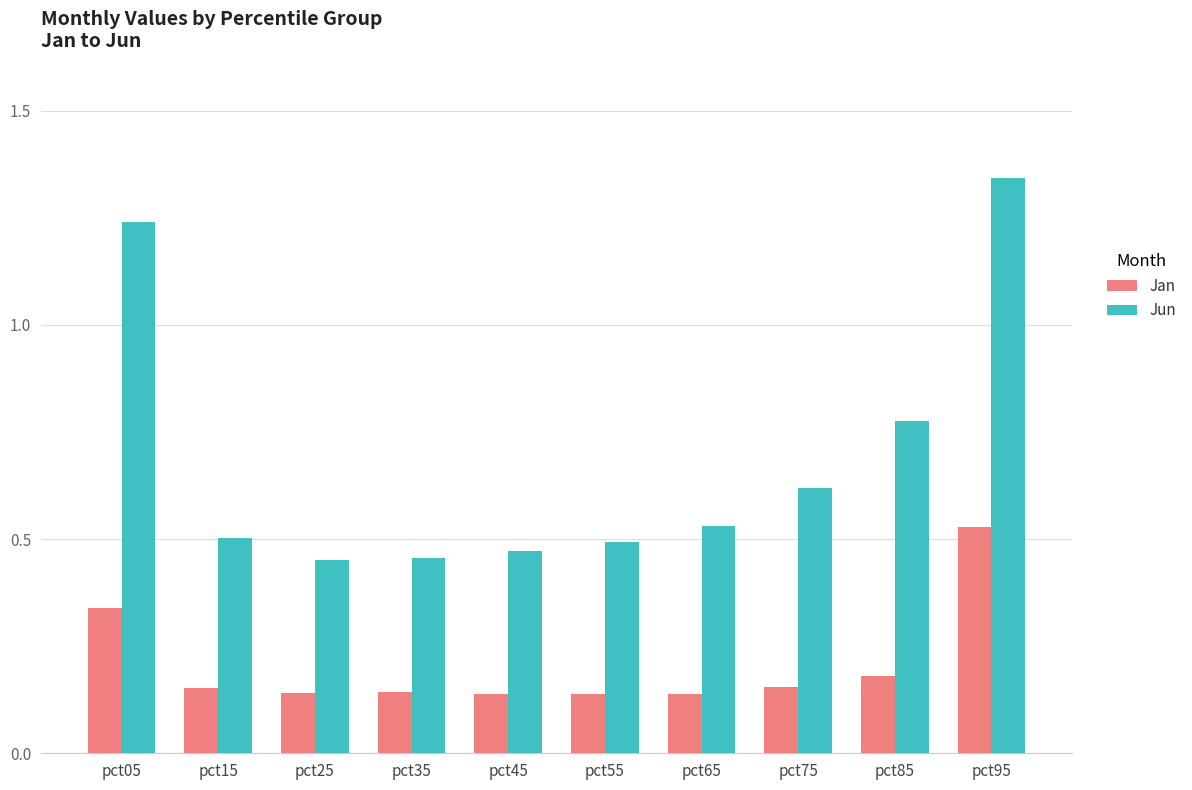

Which category has the highest value in the Jun series?

pct95